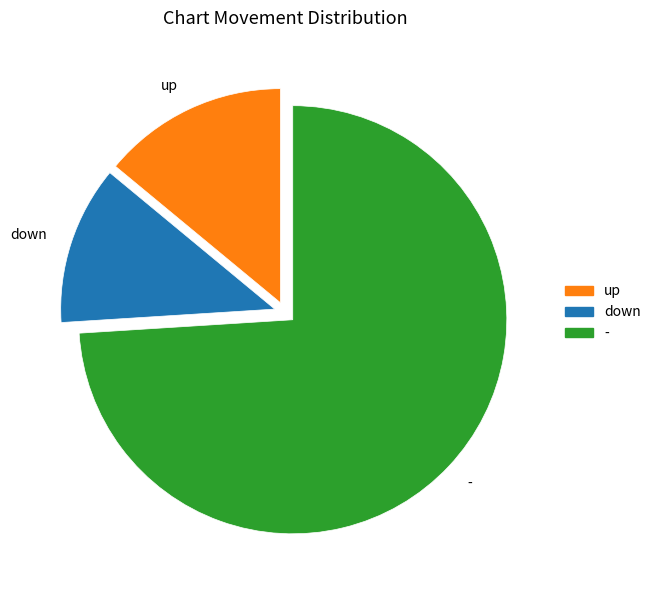

Is there a majority slice in this chart?

Yes